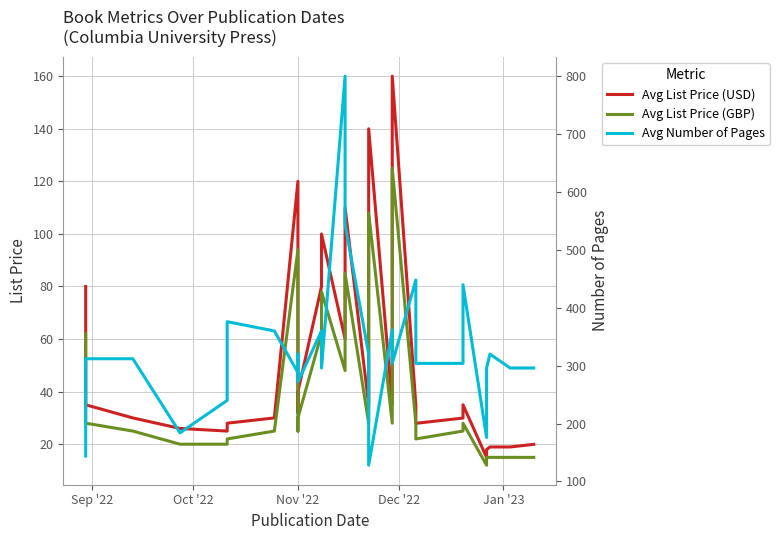

How many values in the Avg List Price (GBP) series are below 28?

13